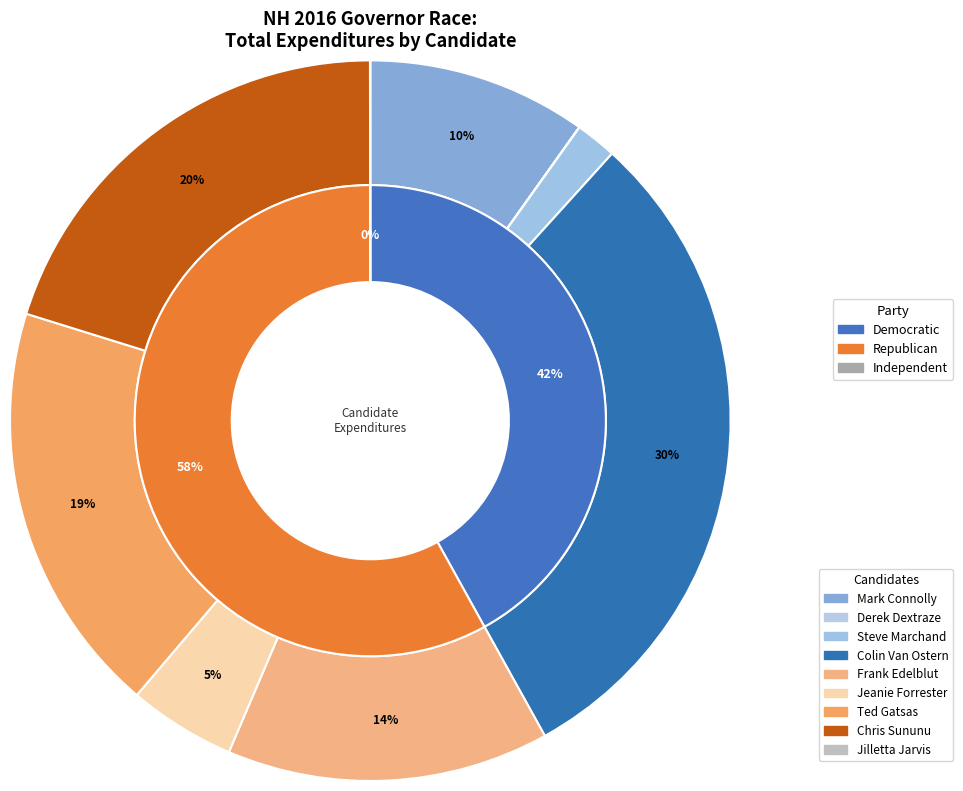

What is the largest slice in the pie chart?

Colin Van Ostern